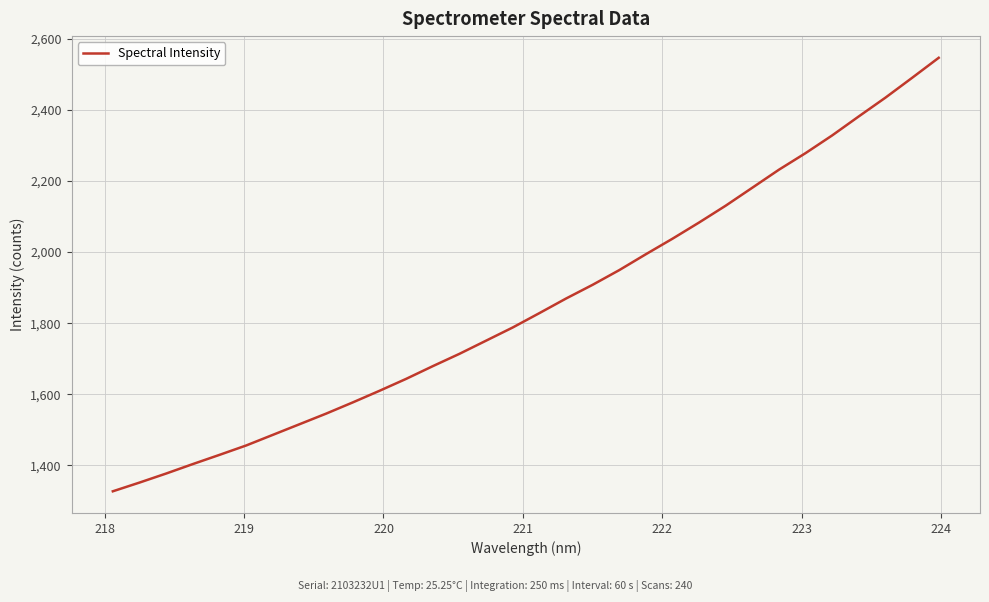

What is the maximum value shown in the chart?

2546.5